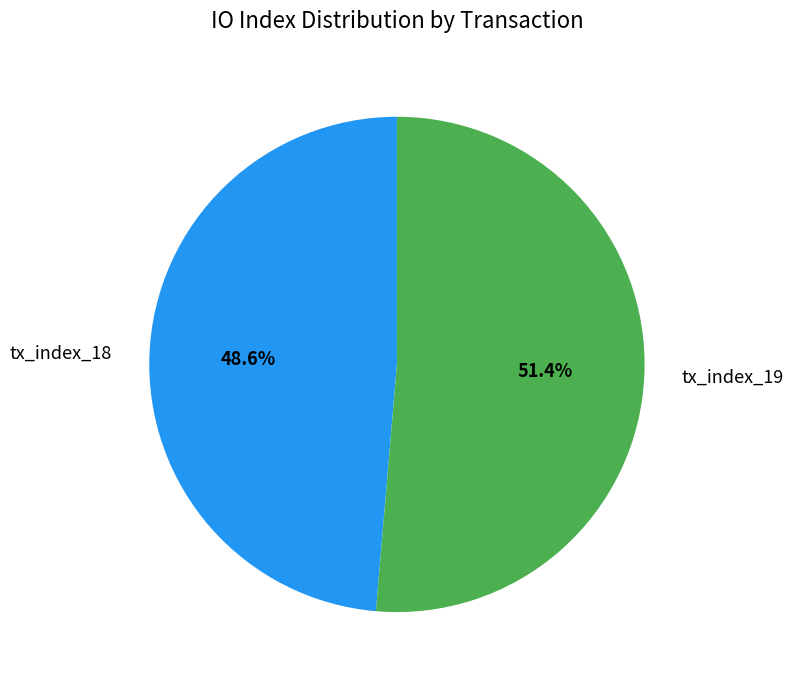

Is there a majority slice in this chart?

Yes